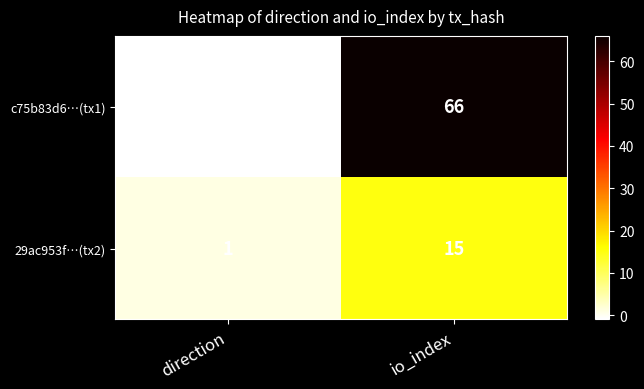

What is the smallest value displayed?

-1